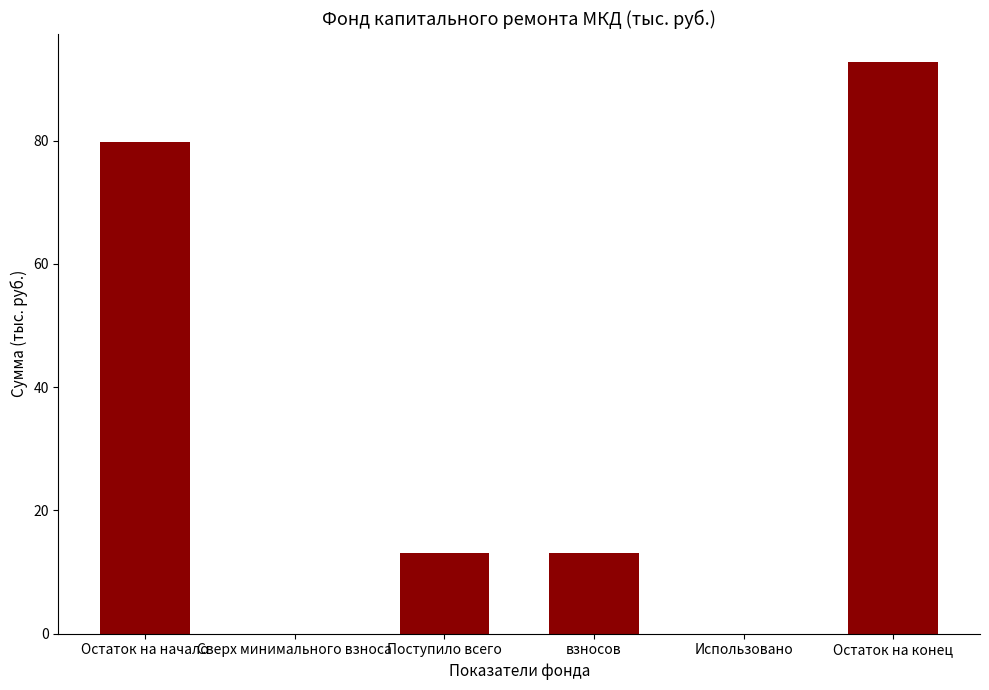

Is it true that the value at Поступило всего is 7.5?

False